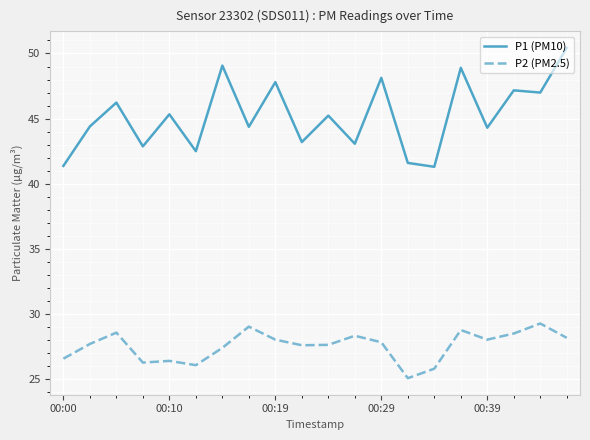

What is the average value of the P1 (PM10) series?

45.2